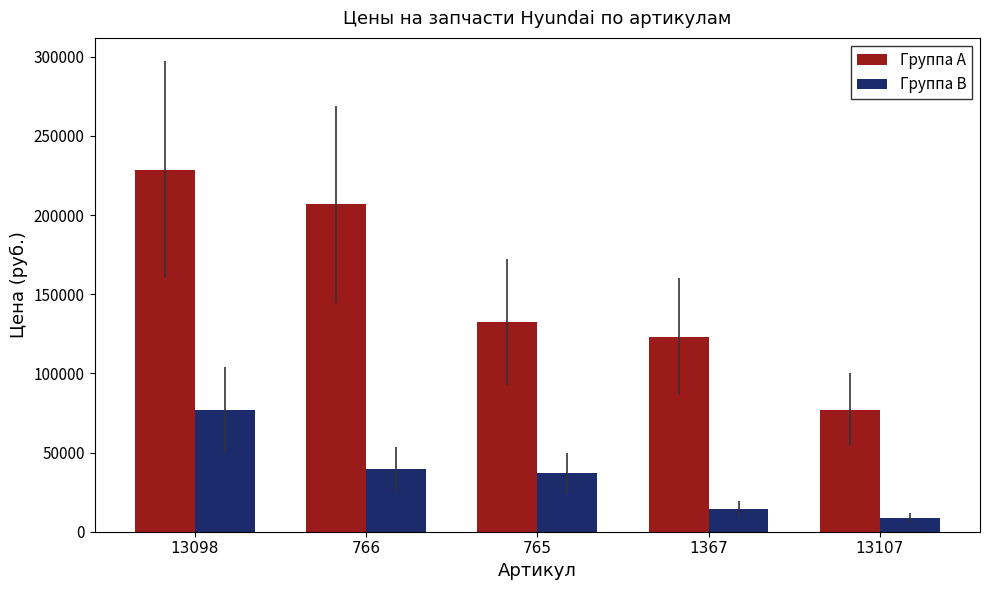

Is it true that Группа B equals 65524 at 766?

False